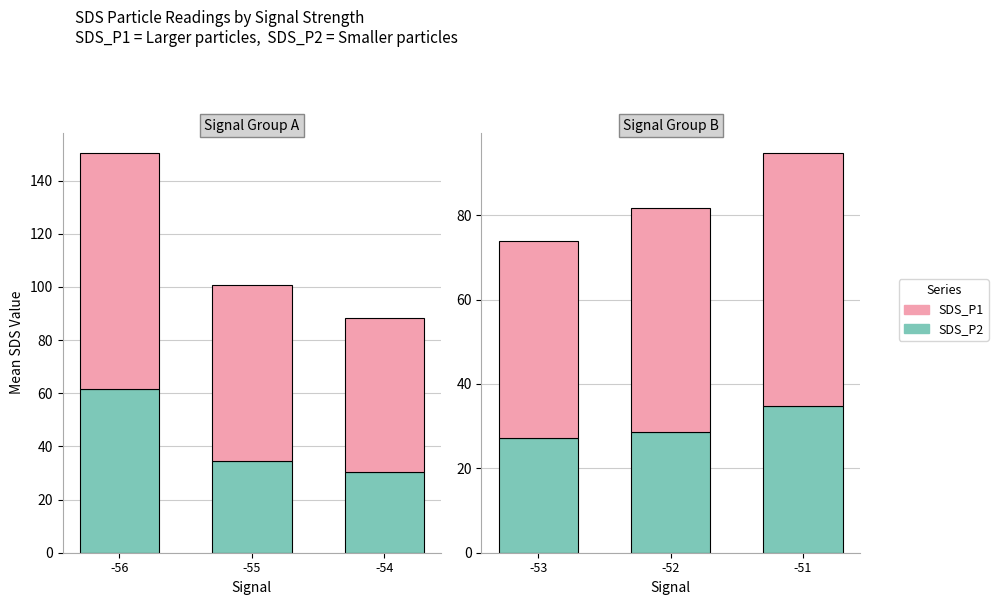

Which series changed the most between -53 and -51?

SDS_P1